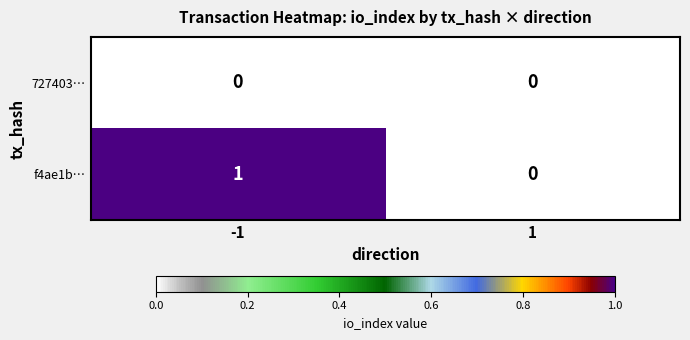

Rank the categories by f4ae1b… value from lowest to highest.

1, -1